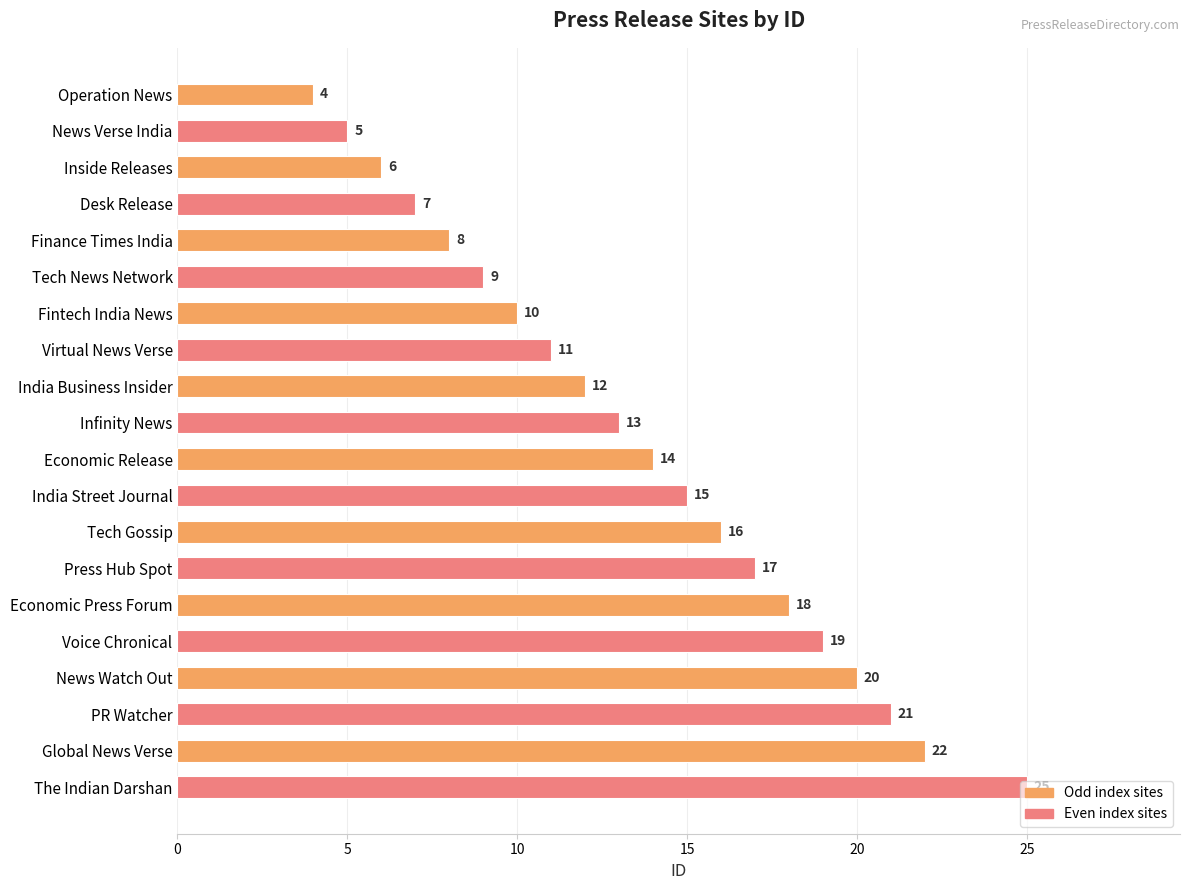

What is the smallest value displayed?

4